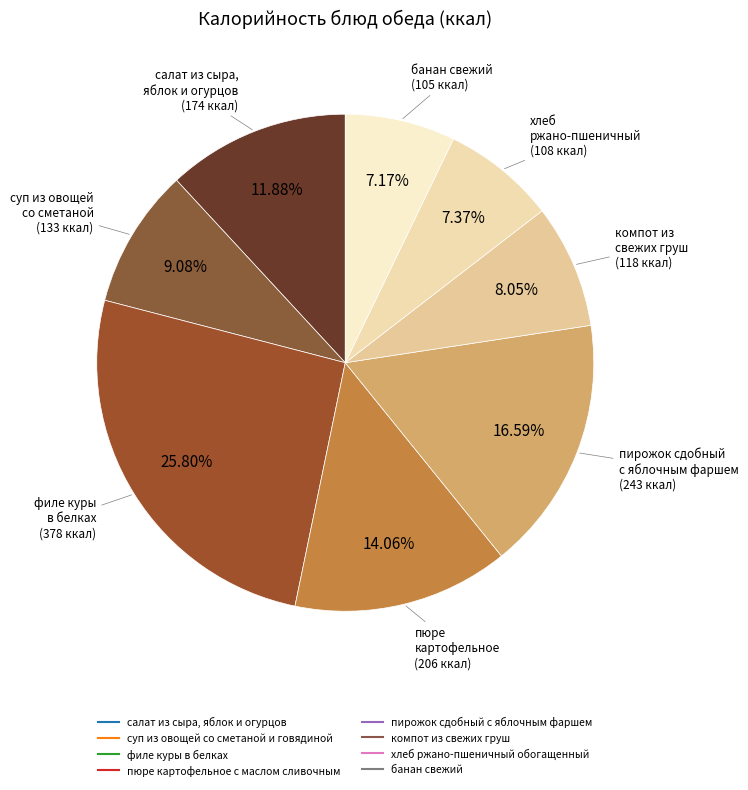

Does any single category account for the majority?

No